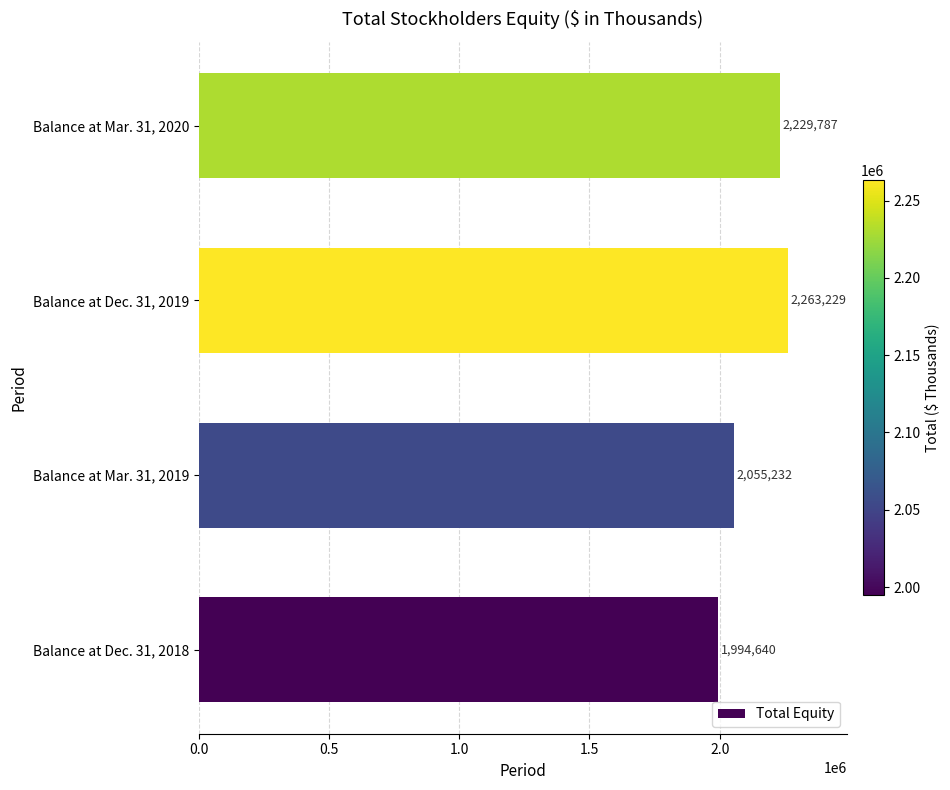

What is the change in value from Balance at Dec. 31, 2019 to Balance at Mar. 31, 2020?

-33442